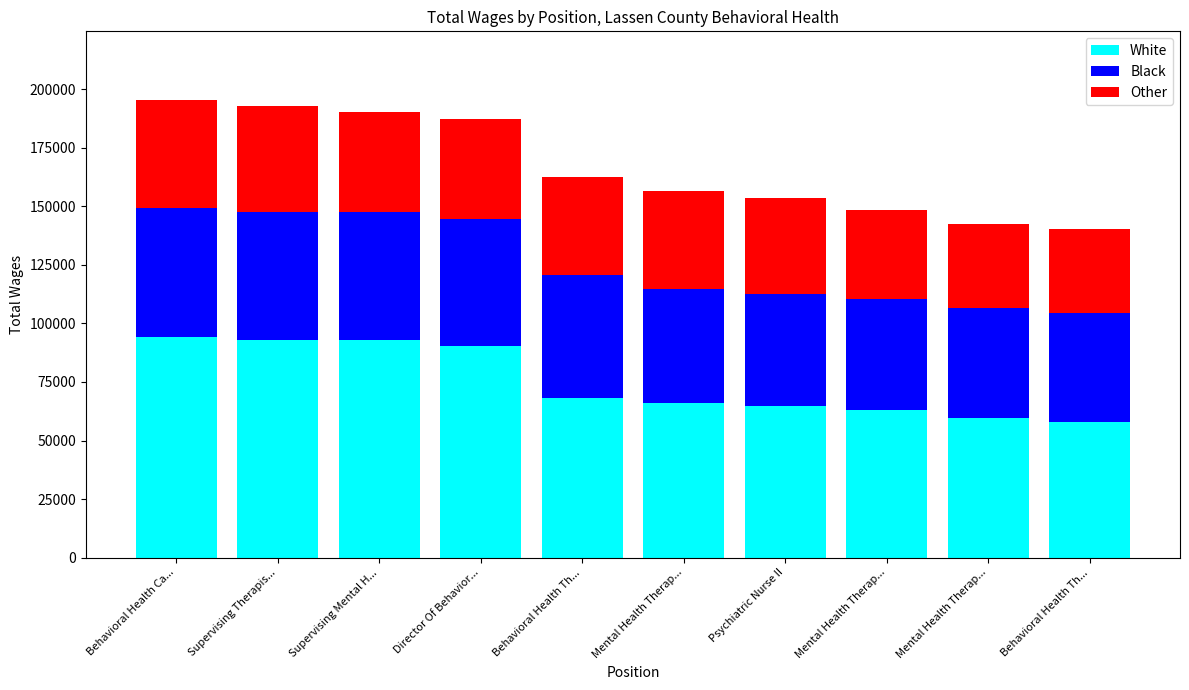

How many categories are shown in the chart?

10